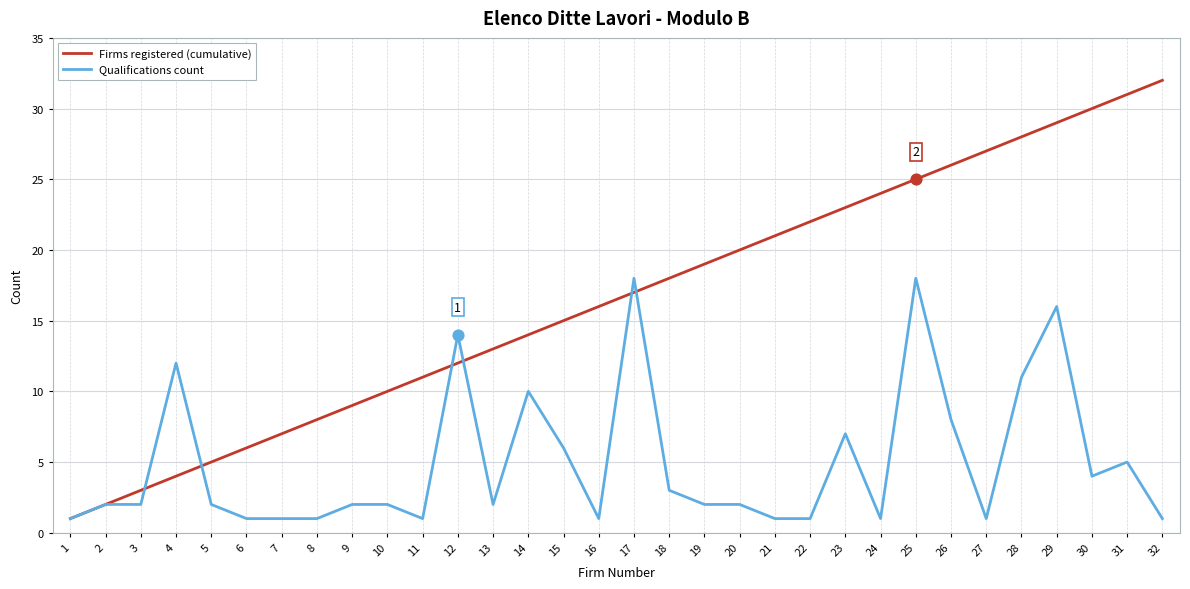

Which series has the largest total across all categories?

Firms registered (cumulative)